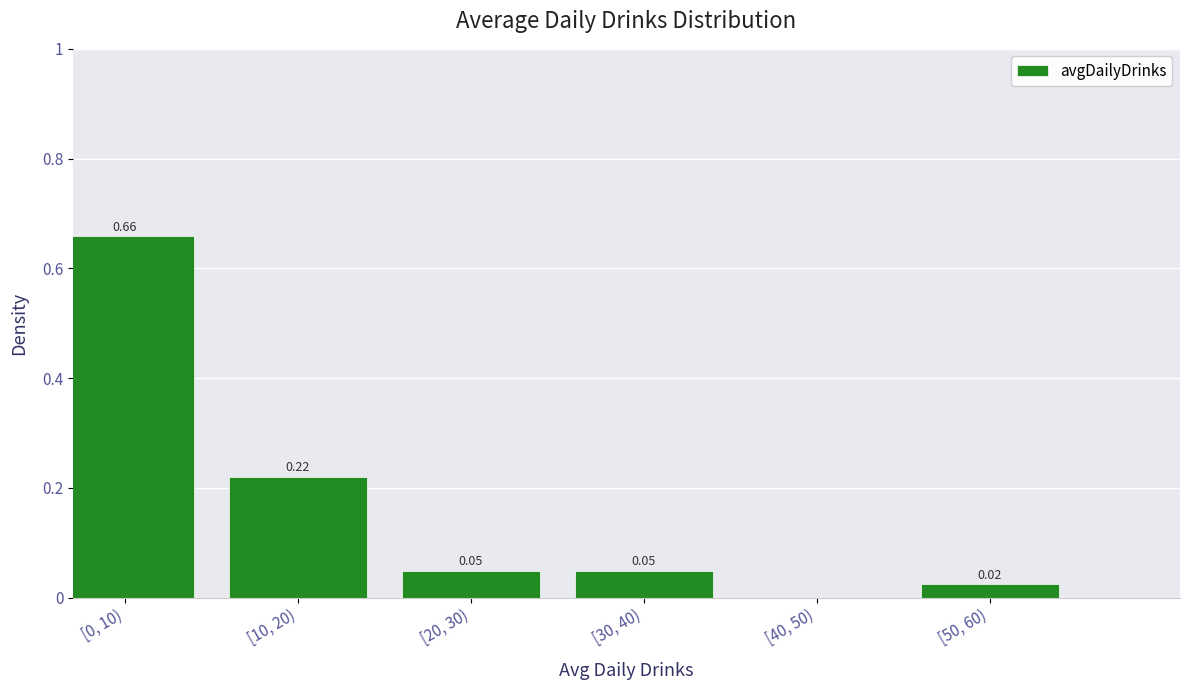

What is the change in value from [0, 10) to [40, 50)?

-0.7